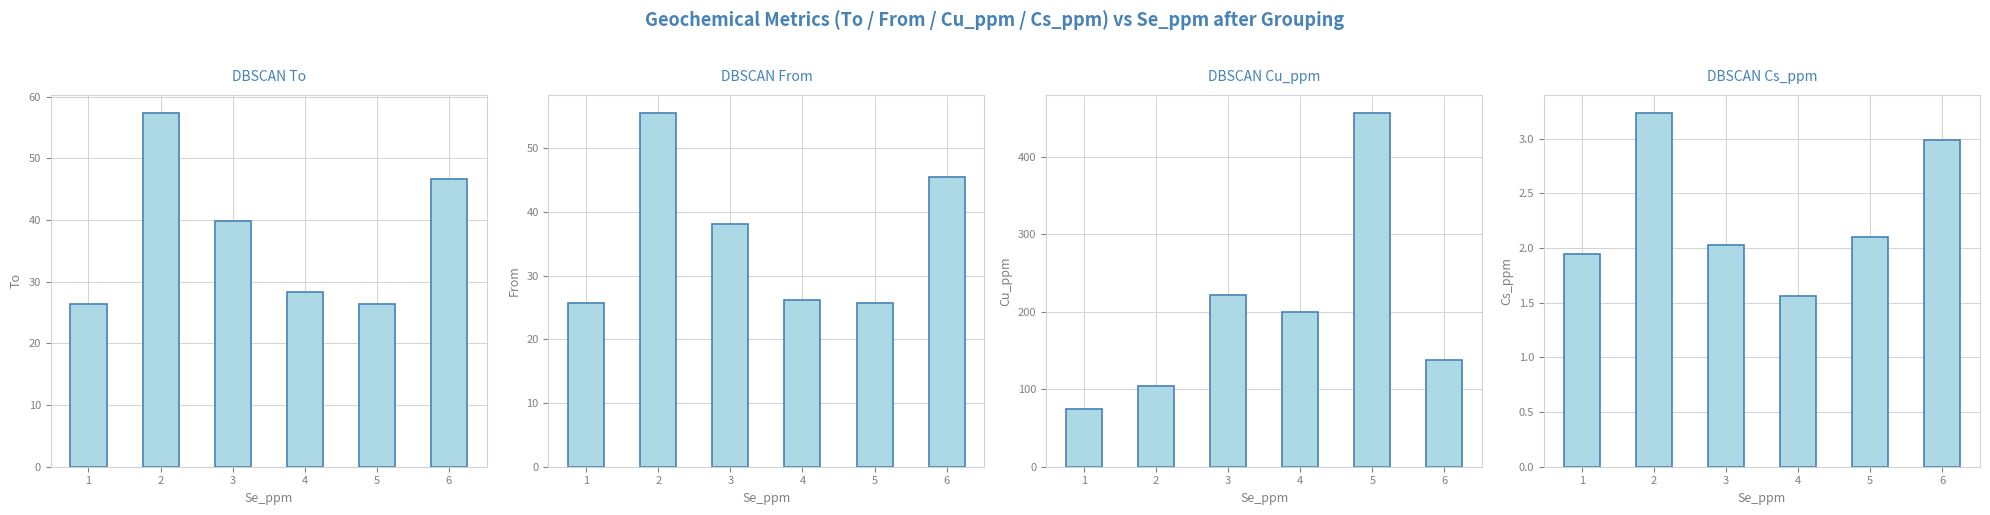

What is the difference between the highest and lowest values at 4?

198.4